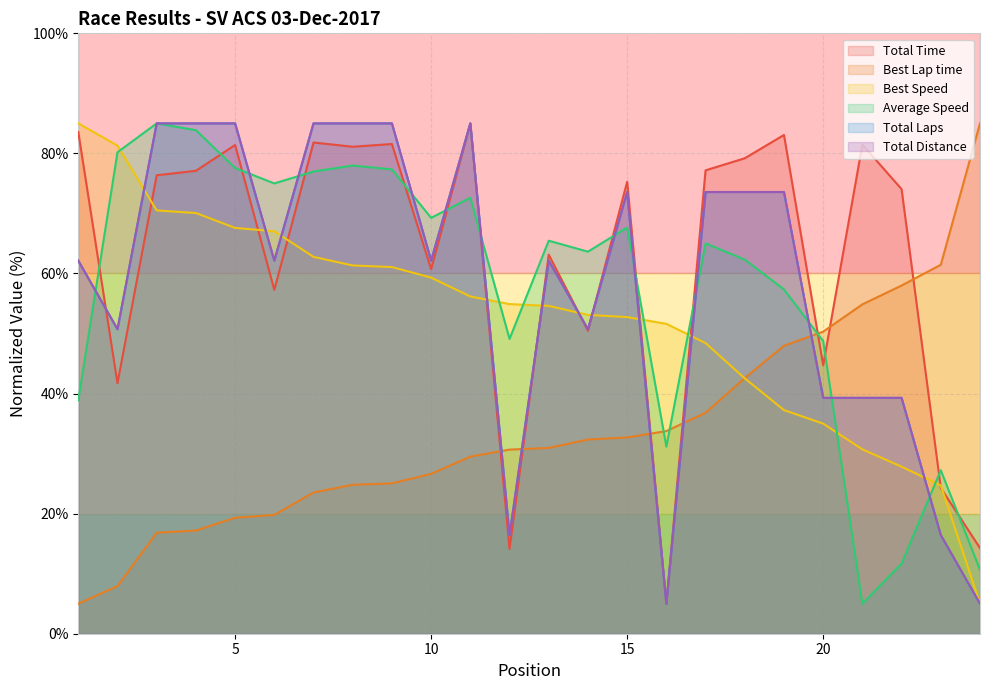

Reading left to right, what are all the values shown in this chart?

Total Time: 83.6	41.7	76.4	77.1	81.4	57.3	81.8	81.1	81.6	60.7	85.0	14.1	63.1	50.5	75.3	5.0	77.2	79.2	83.1	44.7	81.5	74.0	24.3	14.3
Best Lap time: 5.0	7.9	16.8	17.2	19.3	19.8	23.5	24.8	25.0	26.6	29.5	30.7	30.9	32.3	32.7	33.8	36.8	42.6	48.0	50.3	54.9	58.0	61.4	85.0
Best Speed: 85.0	81.3	70.5	70.1	67.6	67.0	62.8	61.3	61.1	59.3	56.2	54.9	54.6	53.1	52.7	51.6	48.4	42.5	37.2	35.0	30.7	27.8	24.7	5.0
Average Speed: 38.9	80.2	85.0	83.9	77.6	75.0	77.0	78.0	77.3	69.3	72.6	49.1	65.5	63.6	67.7	31.2	65.0	62.3	57.3	48.7	5.0	11.7	27.2	10.6
Total Laps: 62.1	50.7	85.0	85.0	85.0	62.1	85.0	85.0	85.0	62.1	85.0	16.4	62.1	50.7	73.6	5.0	73.6	73.6	73.6	39.3	39.3	39.3	16.4	5.0
Total Distance: 62.1	50.7	85.0	85.0	85.0	62.1	85.0	85.0	85.0	62.1	85.0	16.4	62.1	50.7	73.6	5.0	73.6	73.6	73.6	39.3	39.3	39.3	16.4	5.0